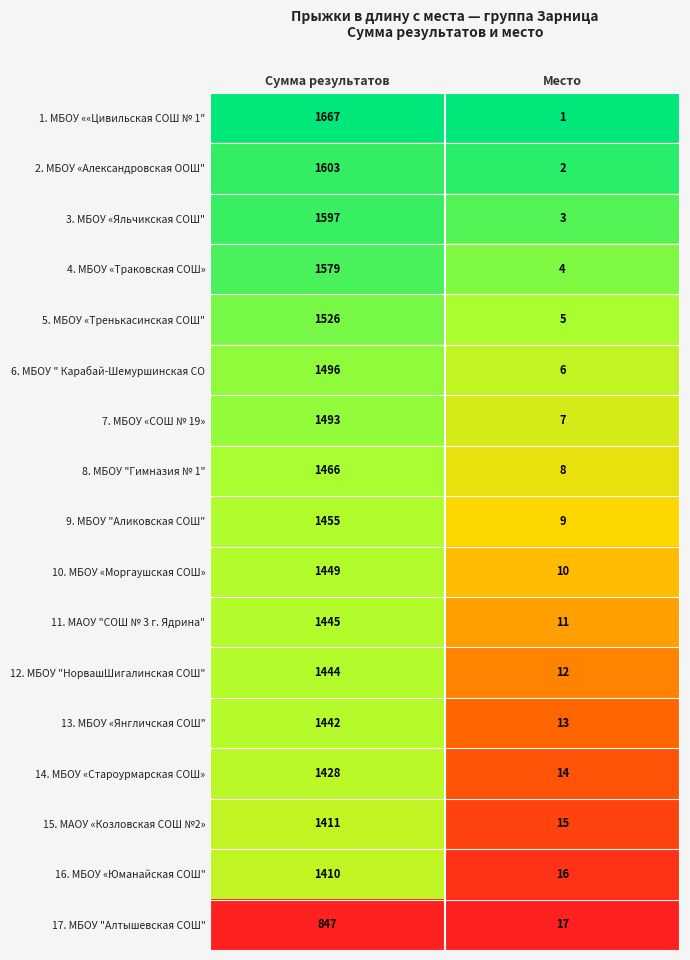

The 4. МБОУ «Траковская СОШ» series shows 7 at Место. True or false?

False